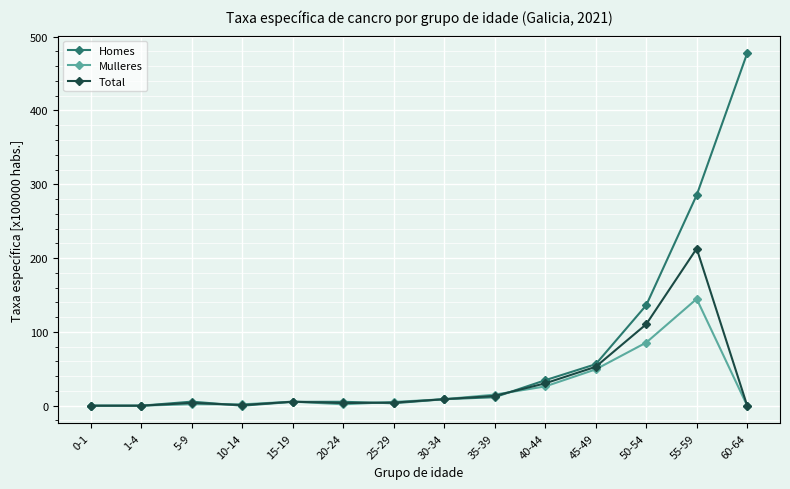

What is the total value across all series at 60-64?

477.5